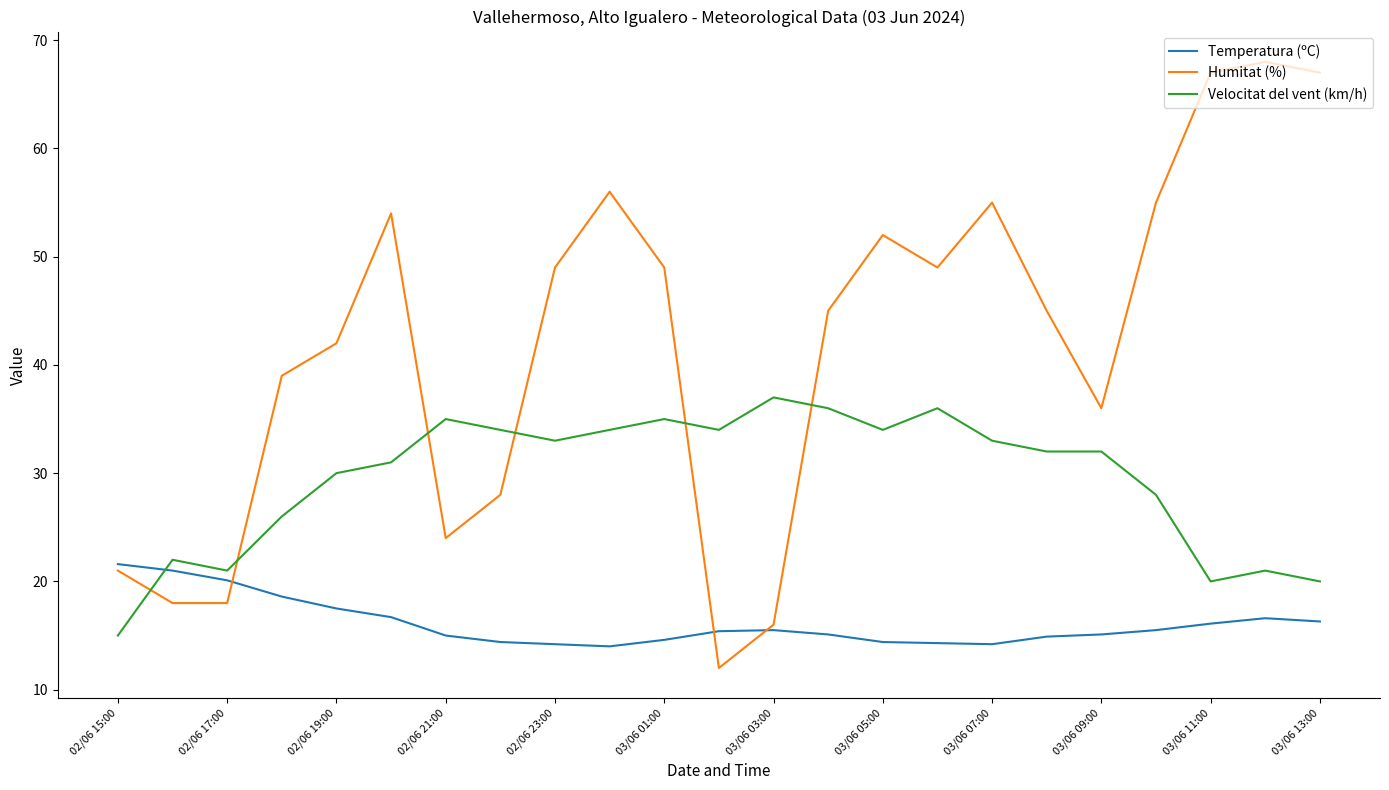

What is the sum of all Temperatura (ºC) values?

371.1